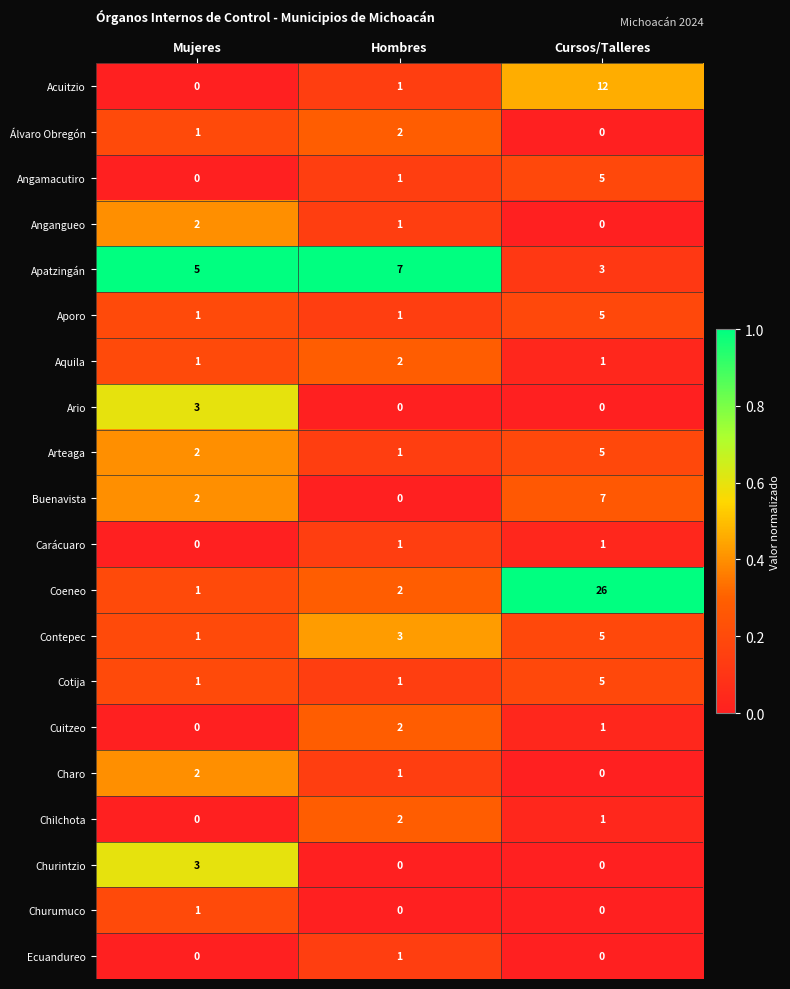

What is the total value across all series at Mujeres?

26